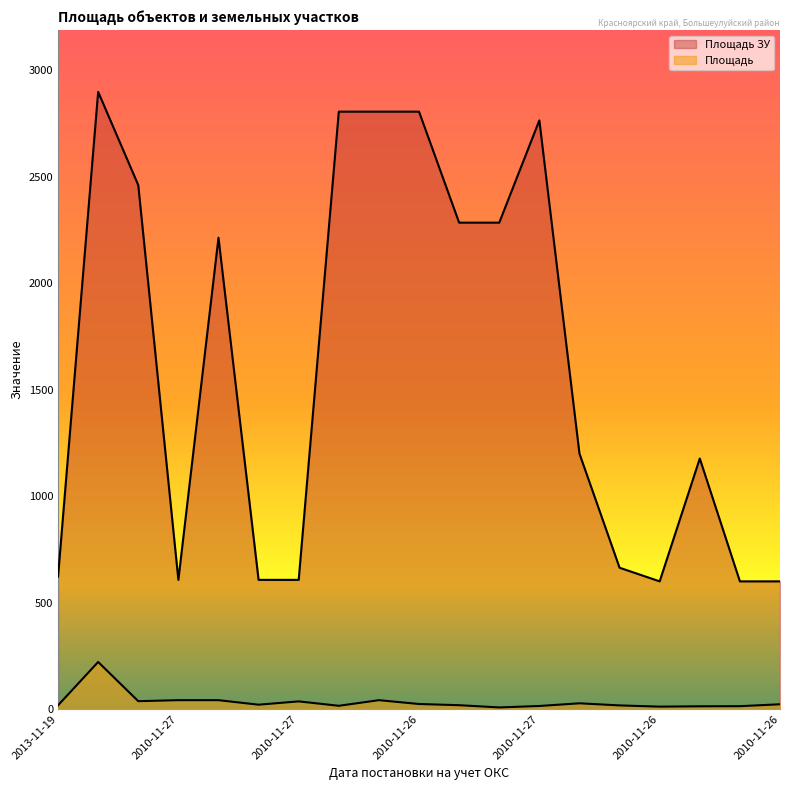

What is the difference between the Площадь ЗУ values at 2010-11-27 and 2010-11-26?

2206.0